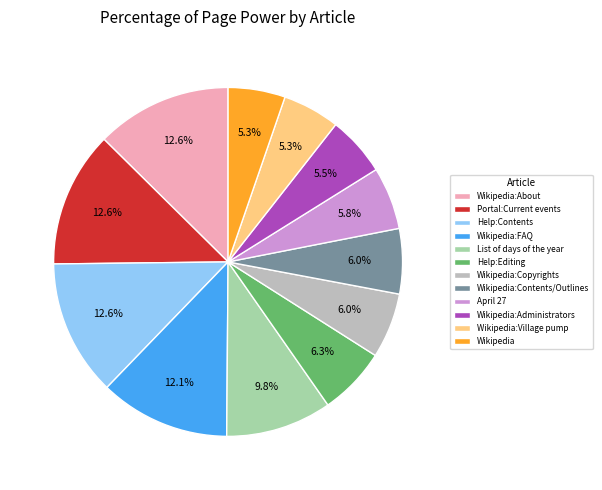

Does any single category account for the majority?

No